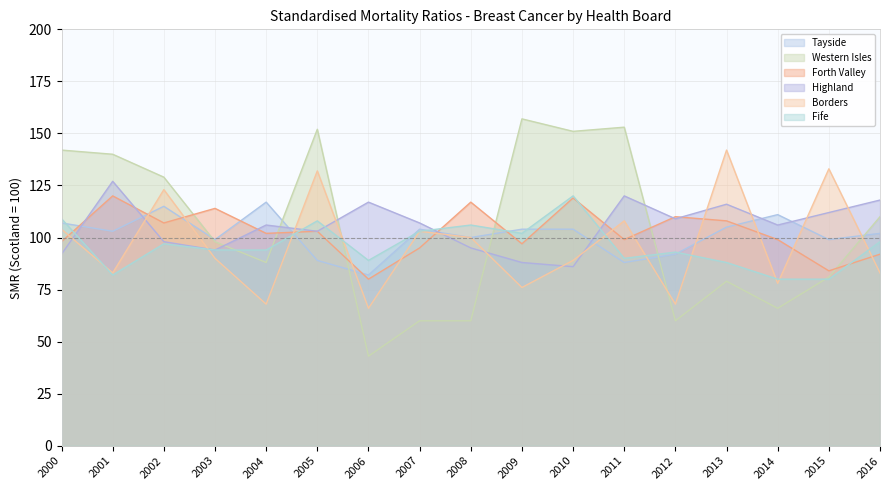

Where do Borders and Western Isles first cross each other?

2005 and 2006